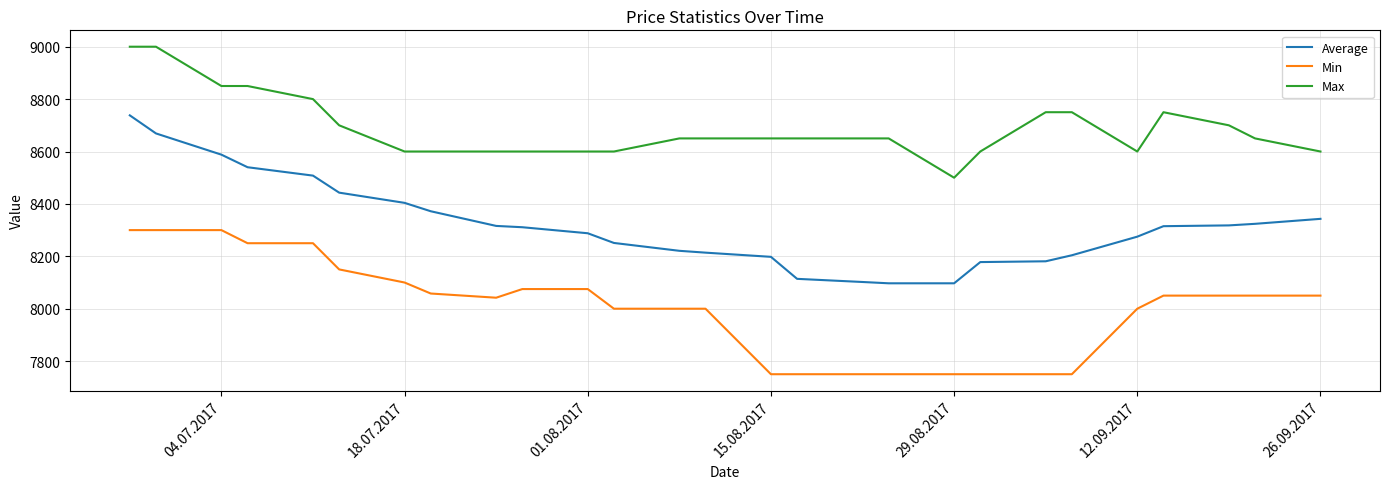

Which series has the largest total across all categories?

Max